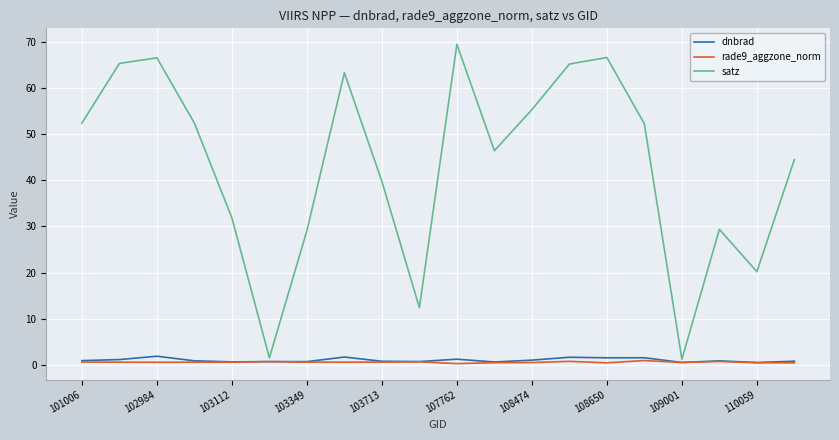

Which series has the largest total across all categories?

satz